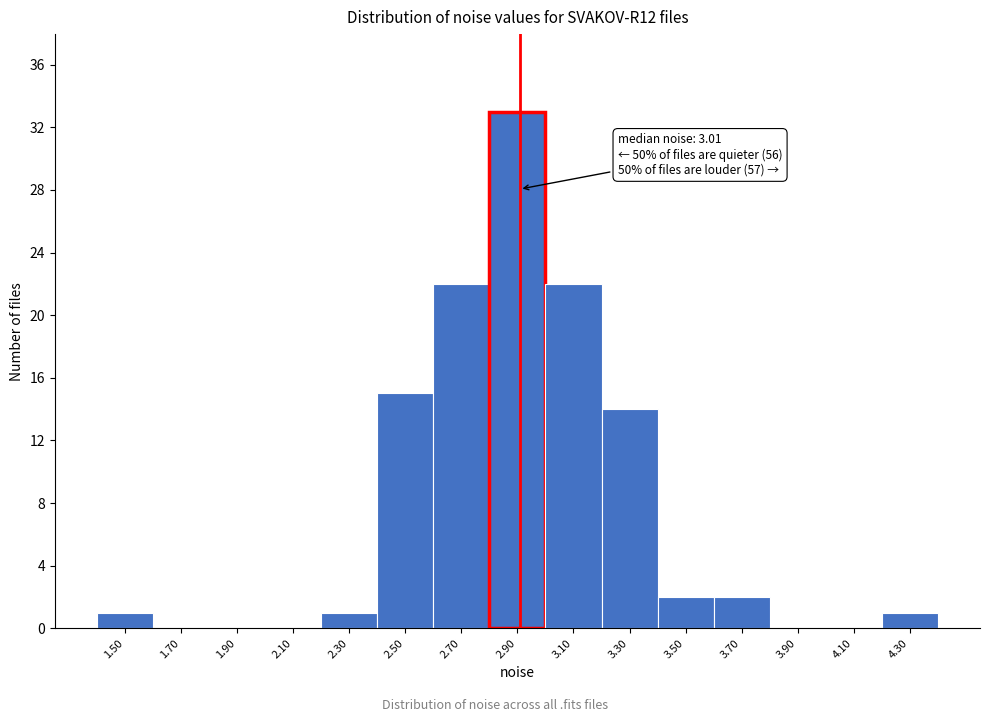

What is the sum of all values?

113